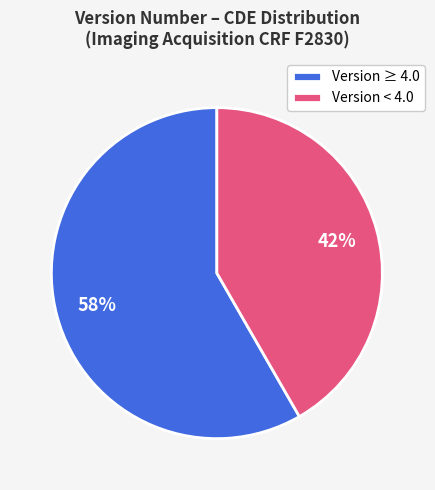

What is the majority slice?

Version ≥ 4.0